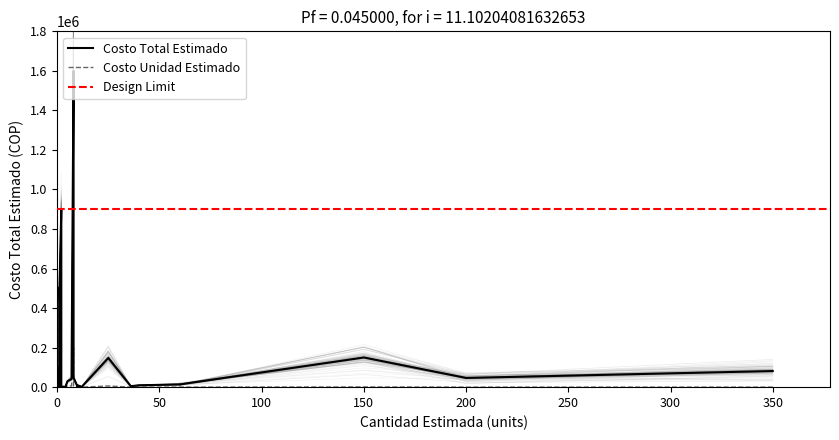

True or false: Costo Total Estimado and Costo Unidad Estimado intersect in this chart.

False